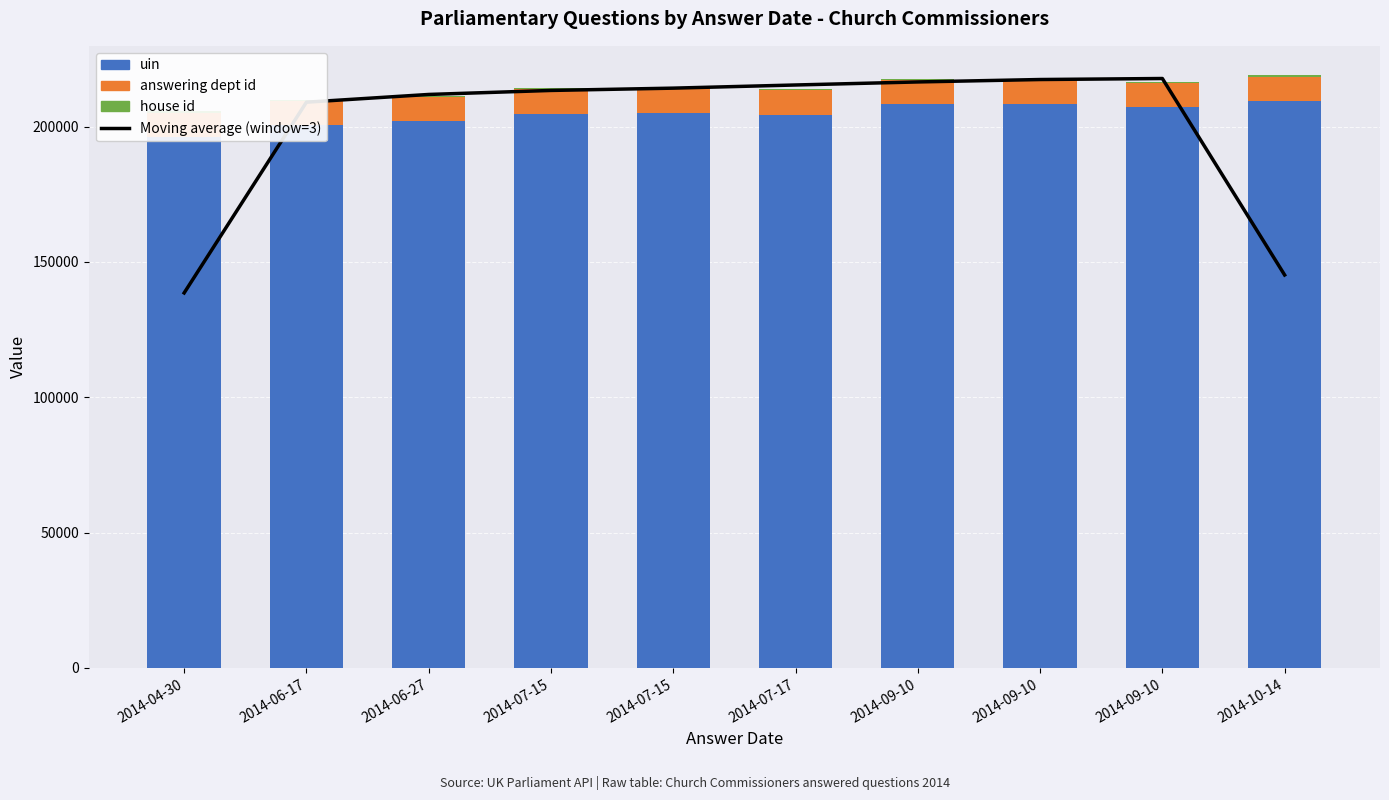

Rank the series by their maximum value, from lowest to highest.

house id, answering dept id, uin, Moving average (window=3)